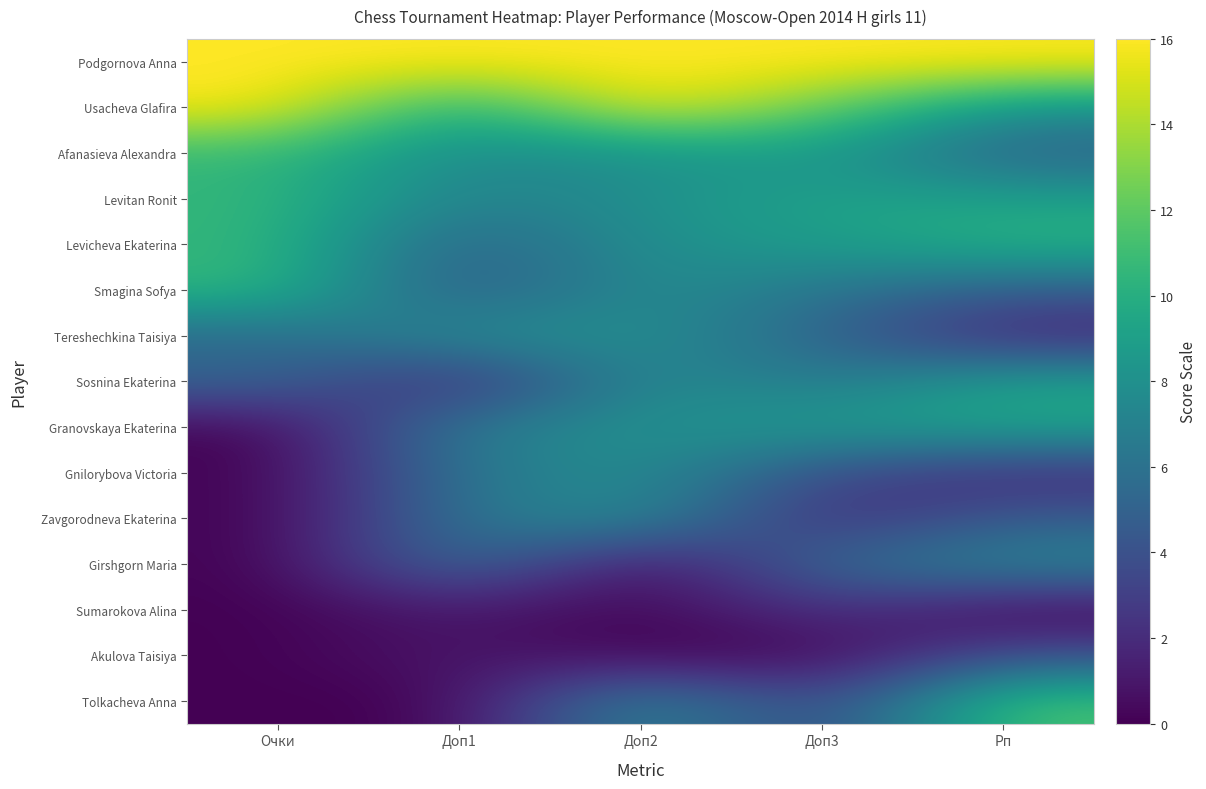

Which series has the widest spread of values?

Tolkacheva Anna